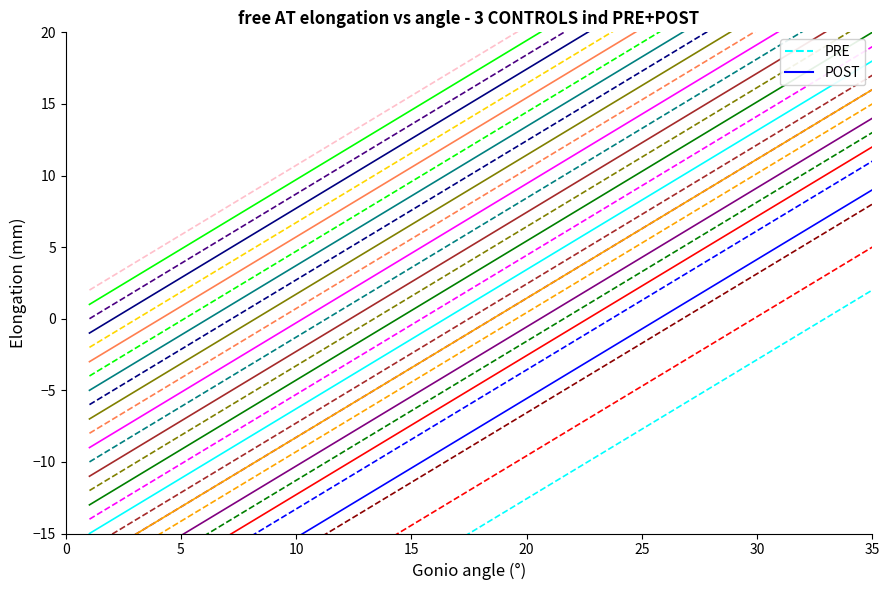

What is the difference between the highest and lowest values at 0?

7